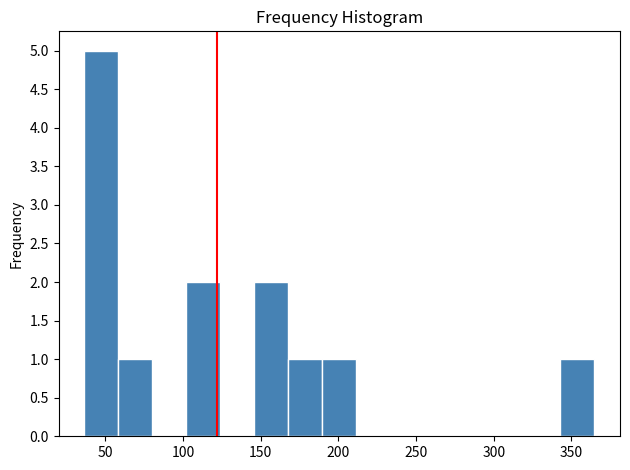

Over which range of the x-axis is the bar tallest?

35 to 60